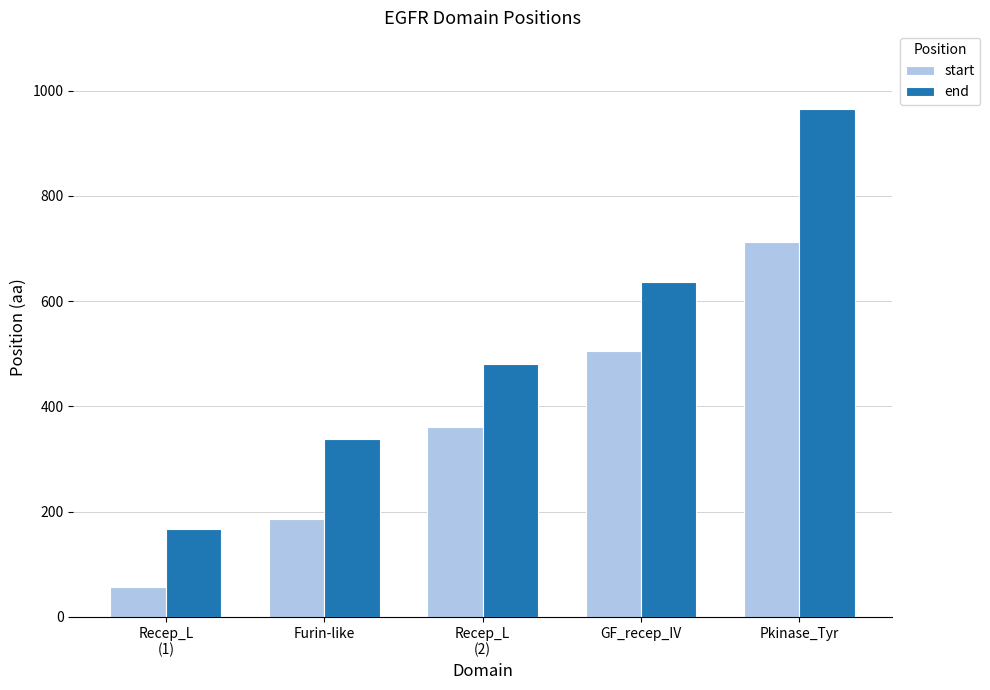

Which series changed the most between Recep_L
(1) and Recep_L
(2)?

end